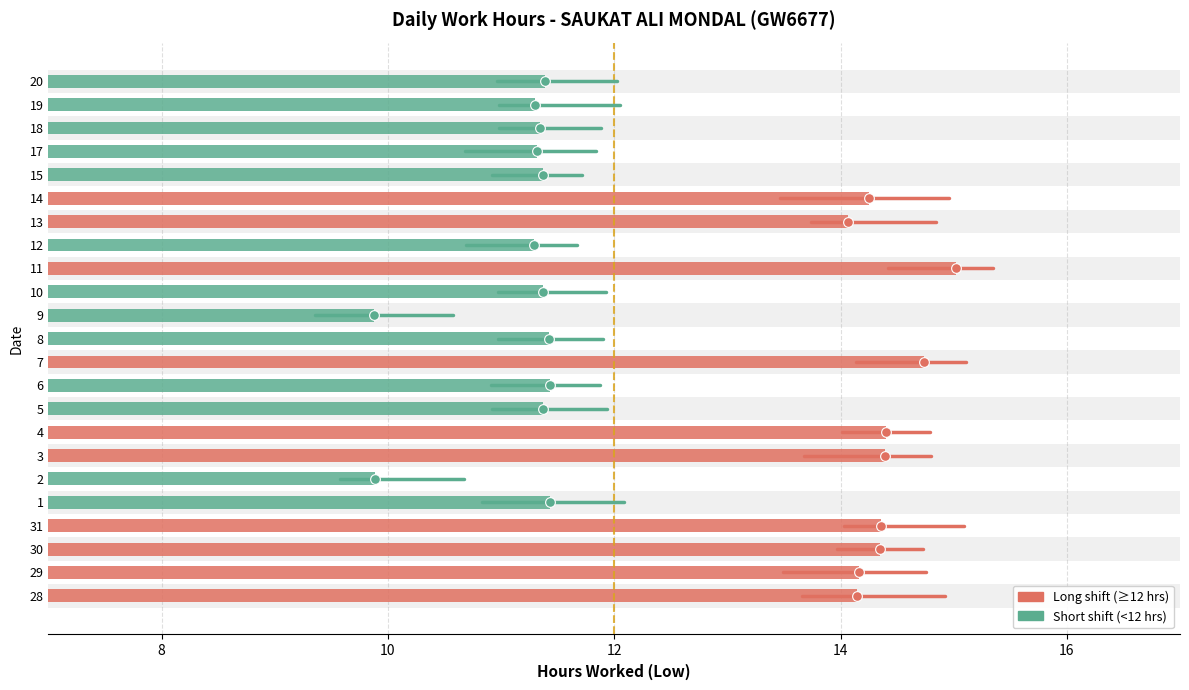

What is the minimum value shown in the chart?

9.9